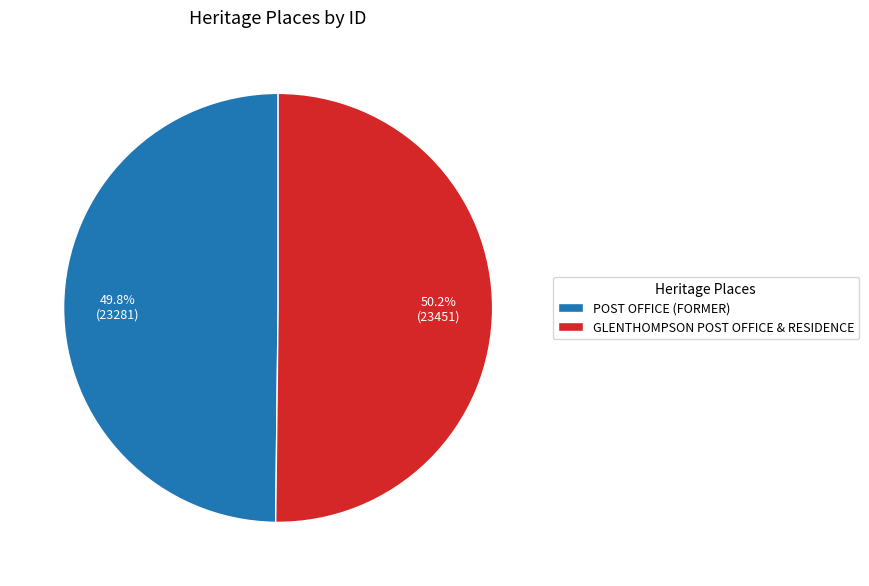

To the nearest percent, what portion does GLENTHOMPSON POST OFFICE & RESIDENCE represent?

50%